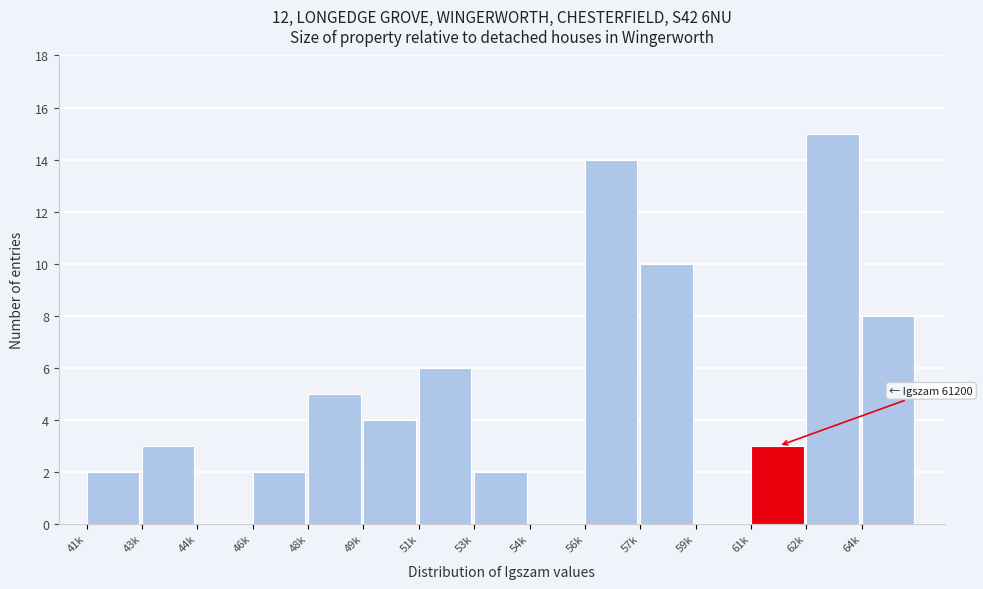

Reading left to right, transcribe all the data shown in this chart.

41k=2	43k=3	44k=0	46k=2	48k=5	49k=4	51k=6	53k=2	54k=0	56k=14	57k=10	59k=0	61k=3	62k=15	64k=8